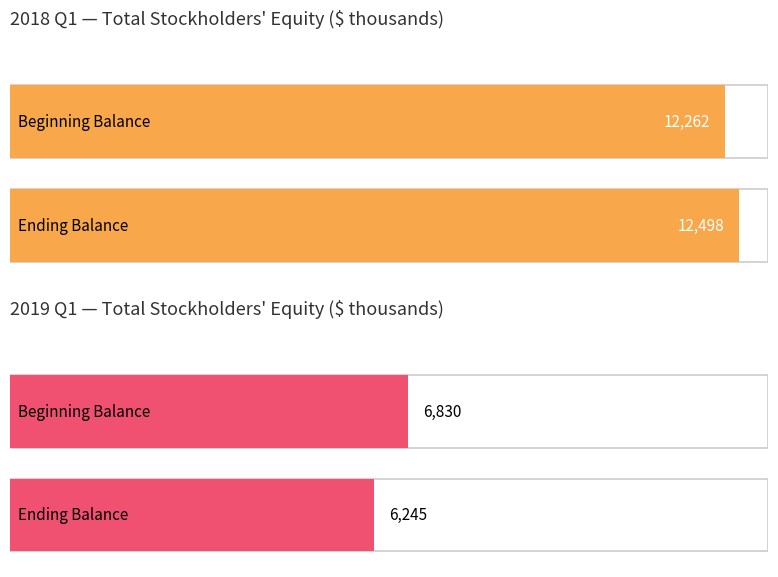

At which label is 2018 Q1 closest to 12380?

Beginning Balance